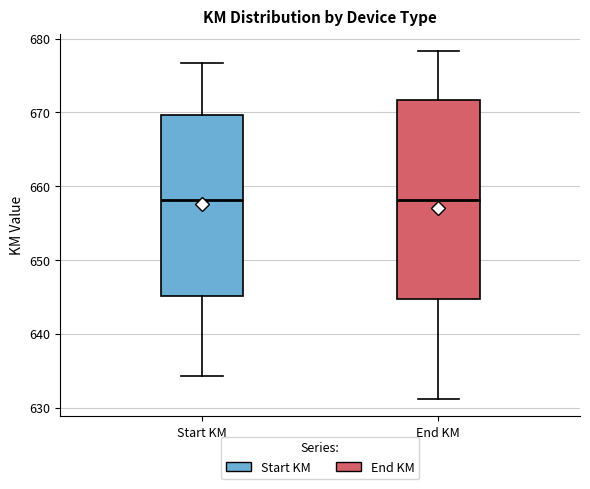

Which box is the tallest, from its lower edge to its upper edge?

End KM